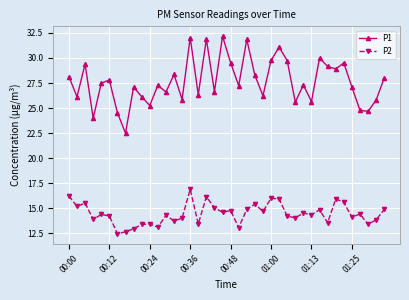

Does the chart have visible grid lines?

Yes